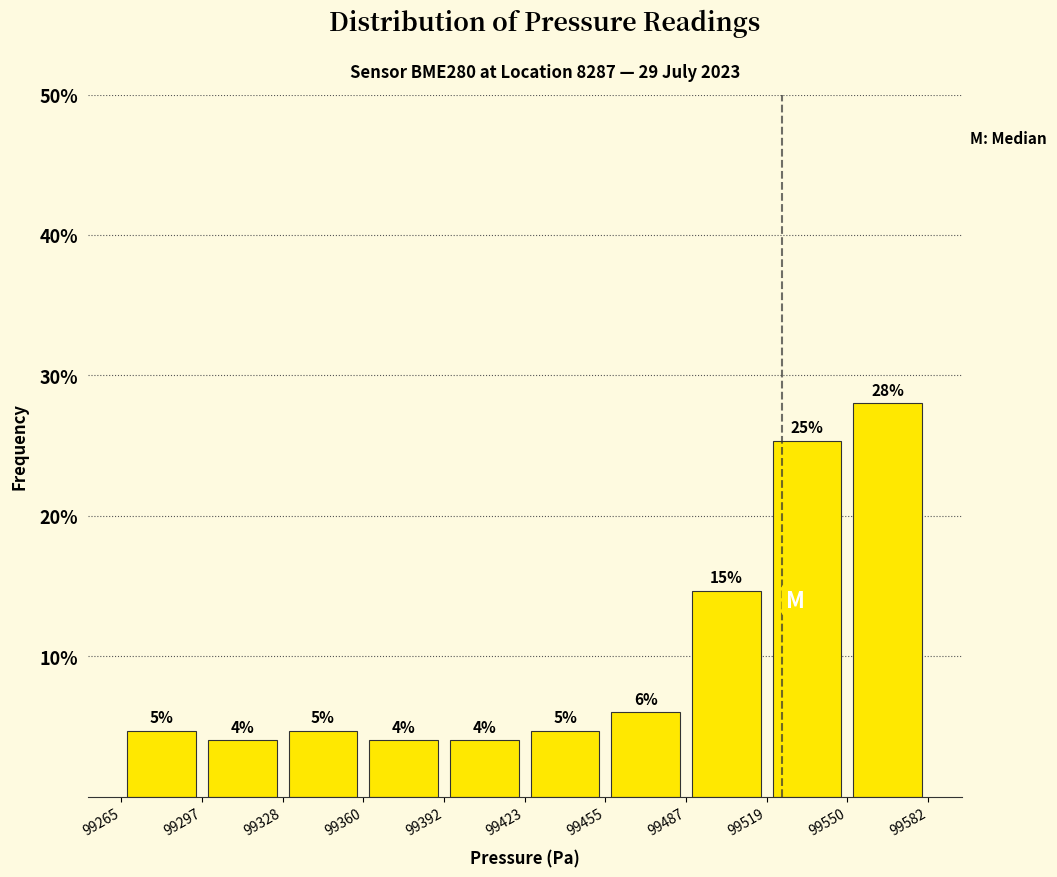

Which range on the x-axis has the tallest bar?

99550 to 99582